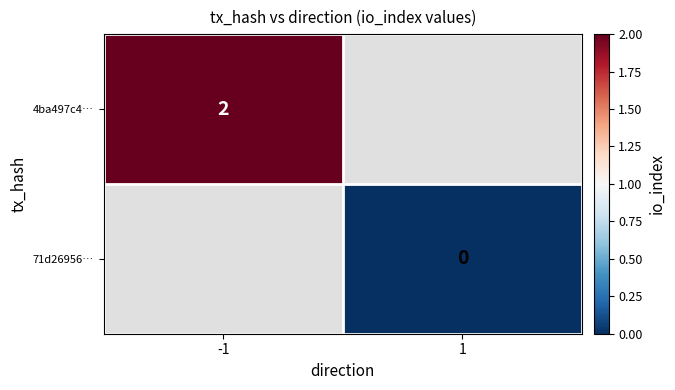

How many data points does each series have?

2